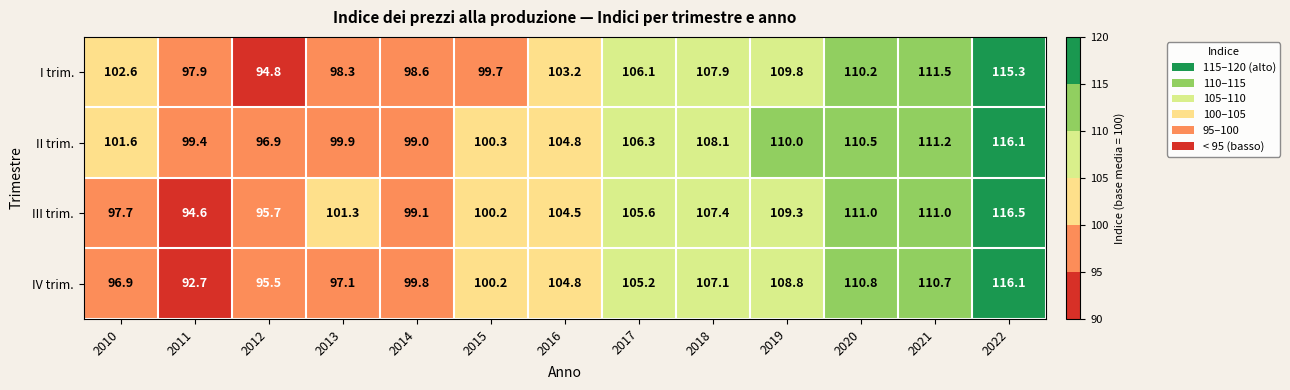

How many categories are shown in the chart?

13